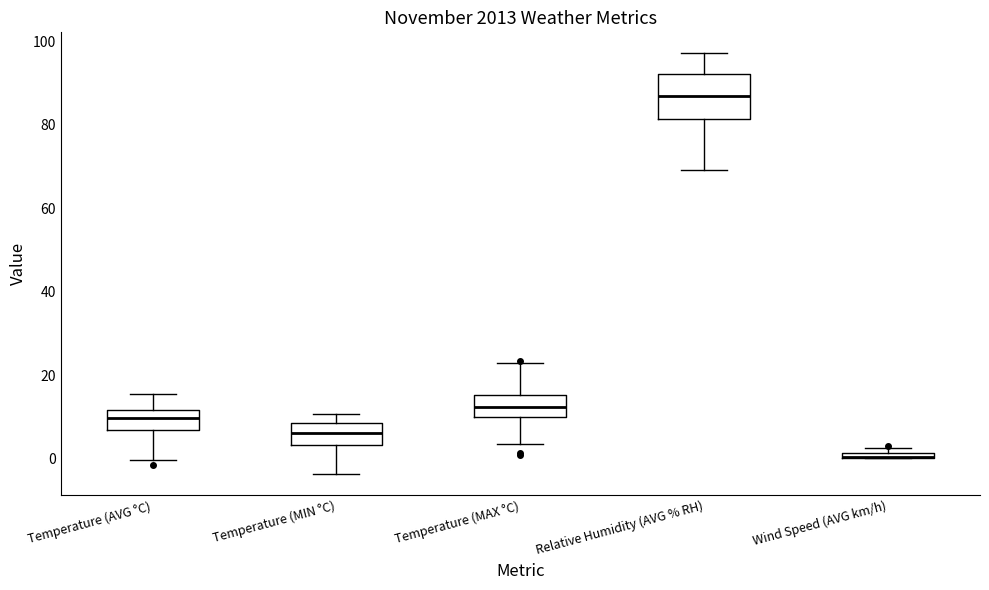

Where does the median line of the box for Temperature (MIN °C) sit on the y-axis? The values are not printed on the chart, so give them approximately, as read against the axis.

6